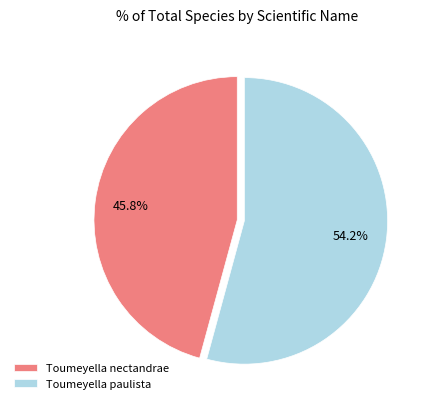

What percentage do Toumeyella paulista and Toumeyella nectandrae together represent?

100.0%